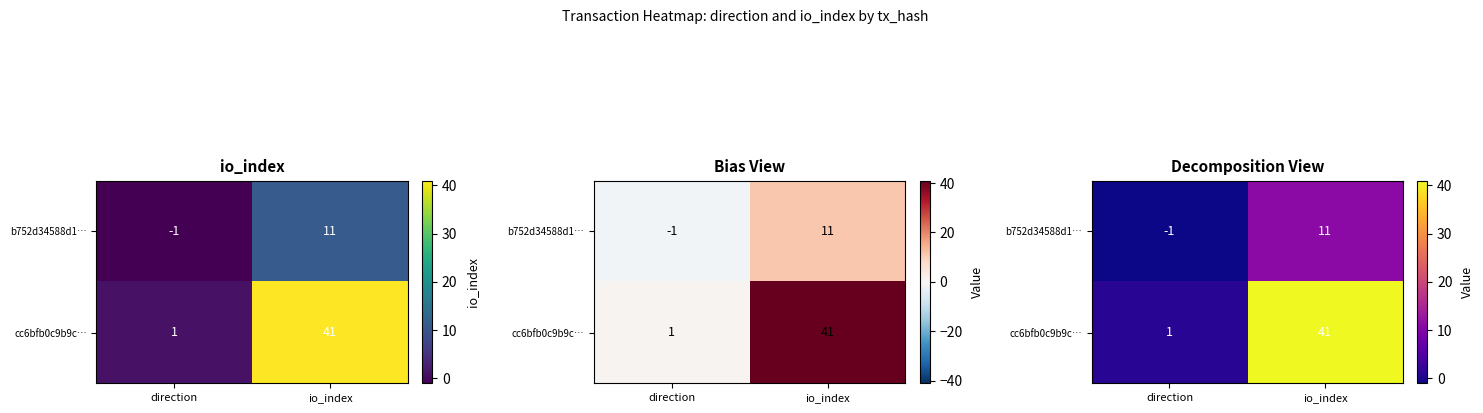

What is the spread (max minus min) of values at io_index?

30